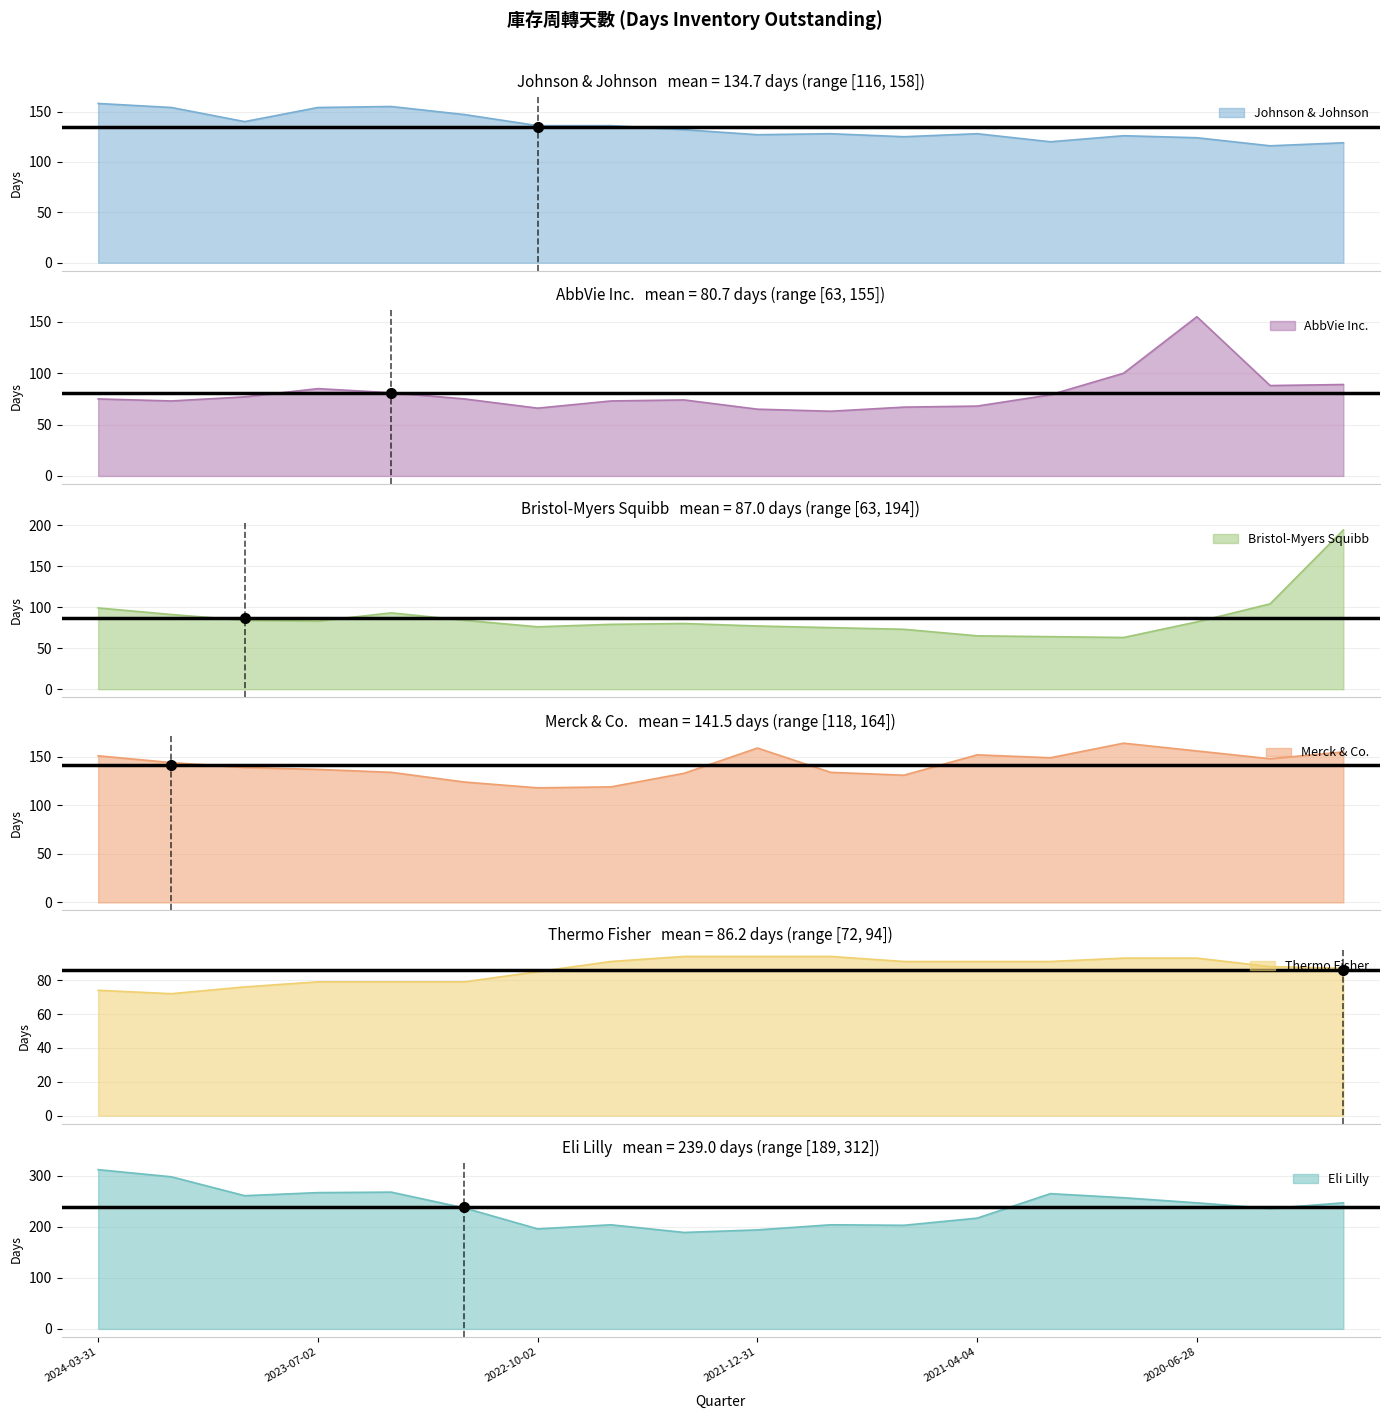

What is the sum of the AbbVie Inc. values at 2022-12-31 and 2023-12-31?

148